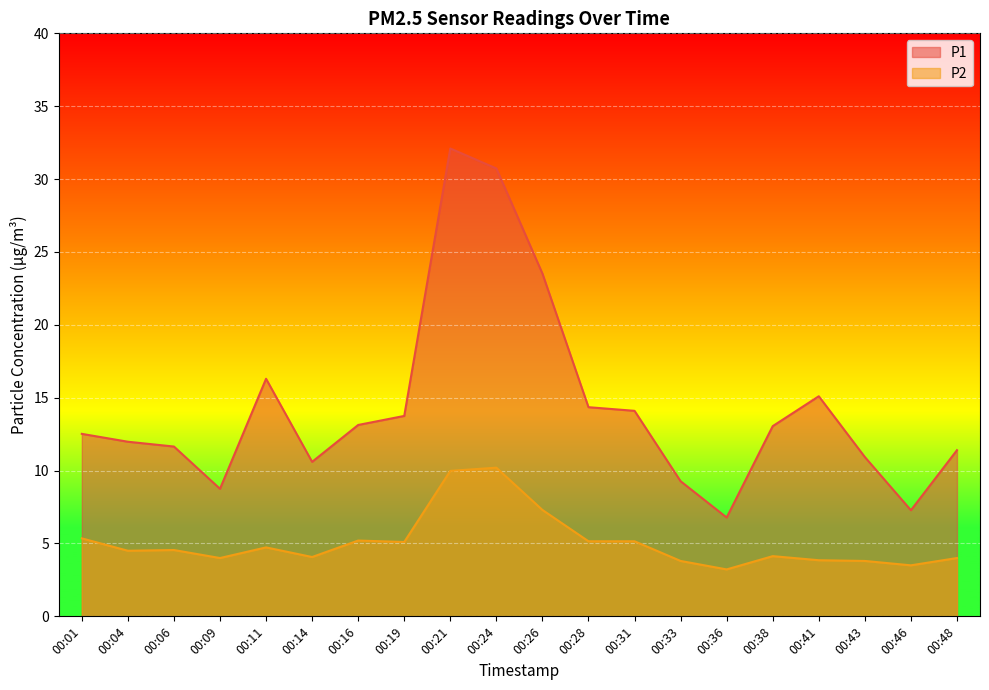

Which series has the largest range (max minus min)?

P1